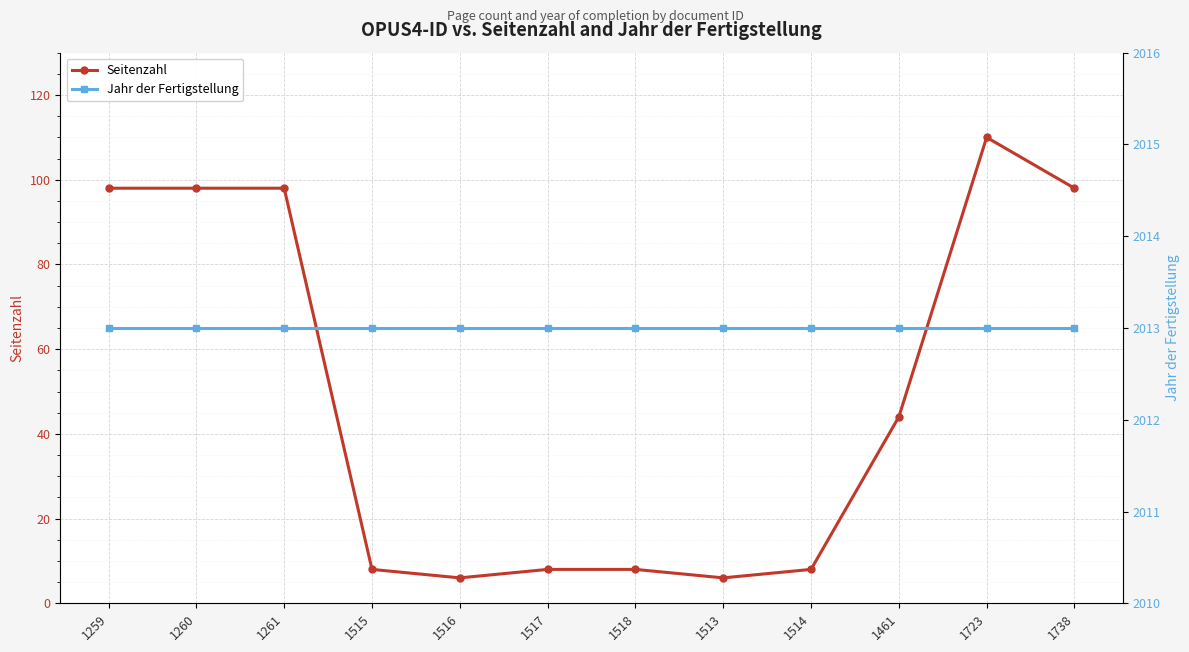

List the labels in order of Jahr der Fertigstellung value, smallest first.

1259, 1260, 1261, 1515, 1516, 1517, 1518, 1513, 1514, 1461, 1723, 1738